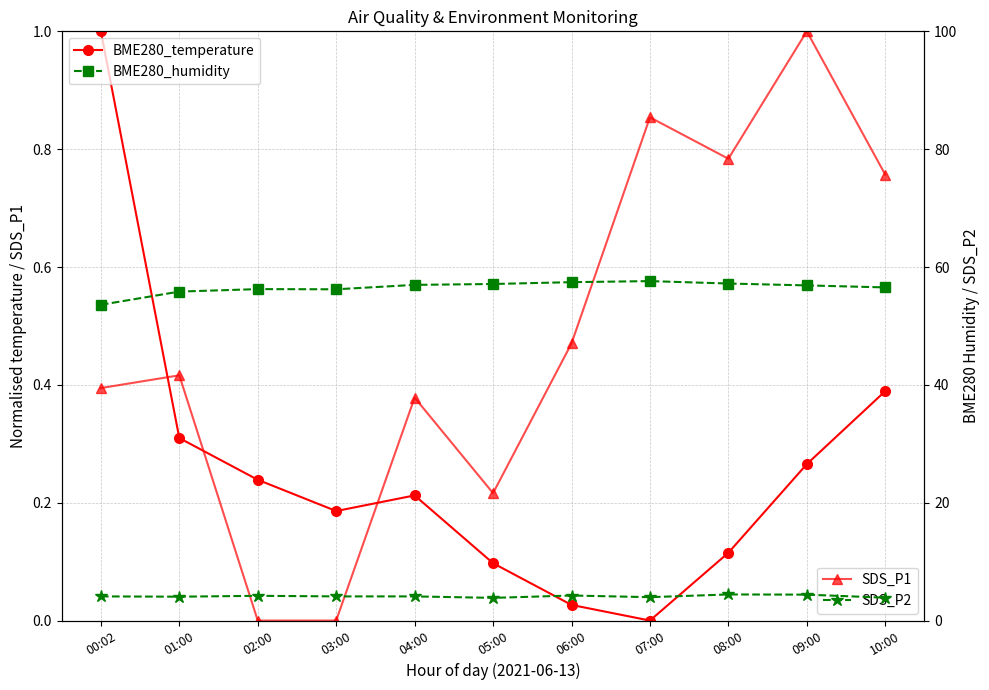

The BME280_humidity series shows 82.0 at 01:00. True or false?

False